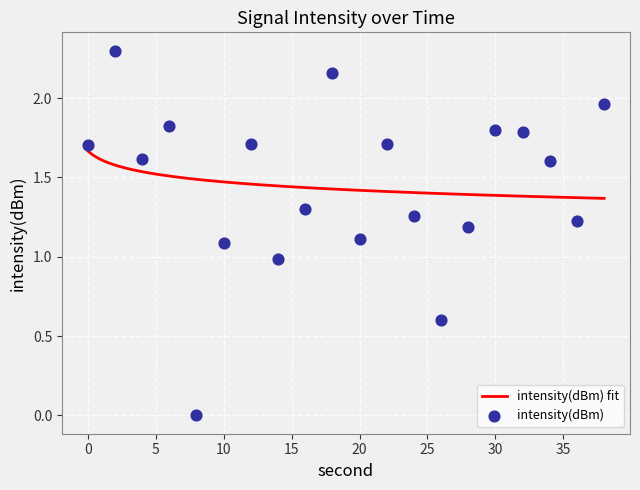

What is the change in value from 28 to 30?

+0.6